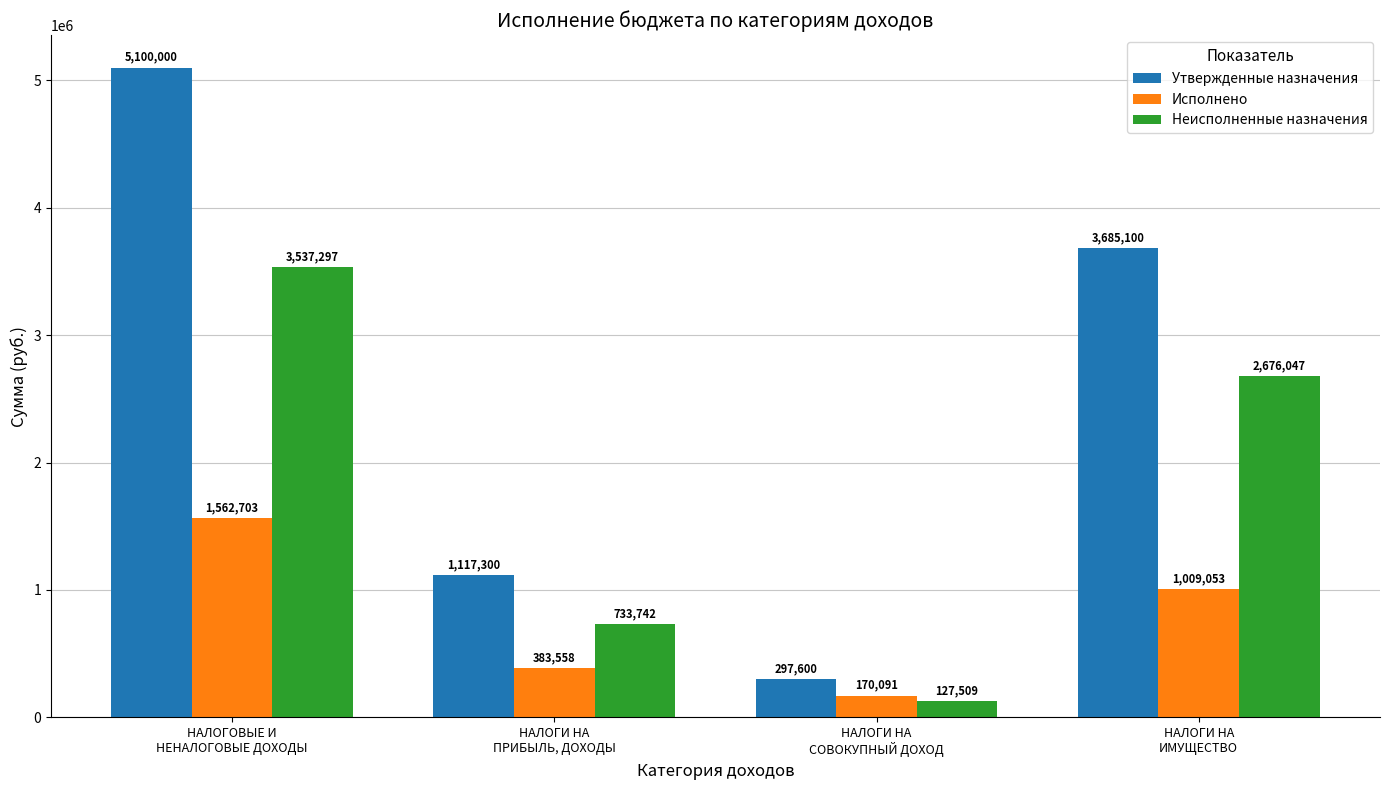

Which series has the largest total across all categories?

Утвержденные назначения